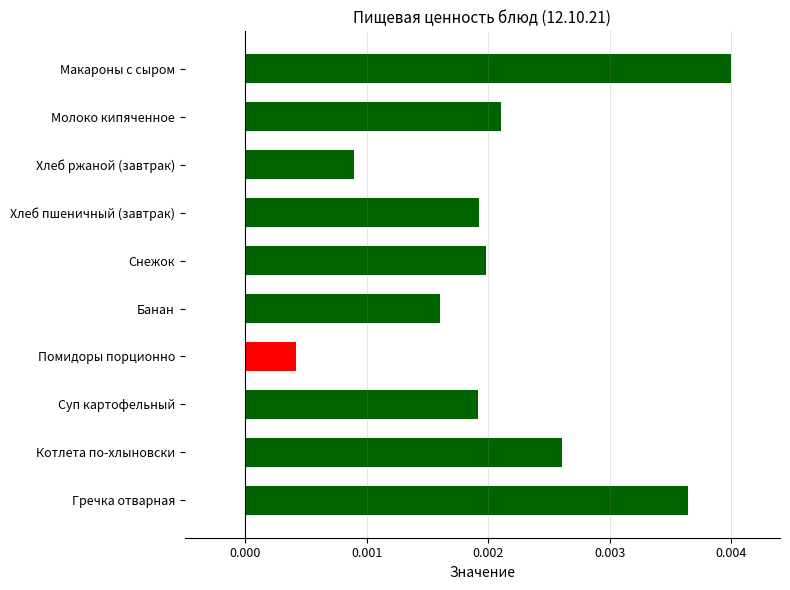

What is the label of the 4th bar from the top?

Хлеб пшеничный (завтрак)